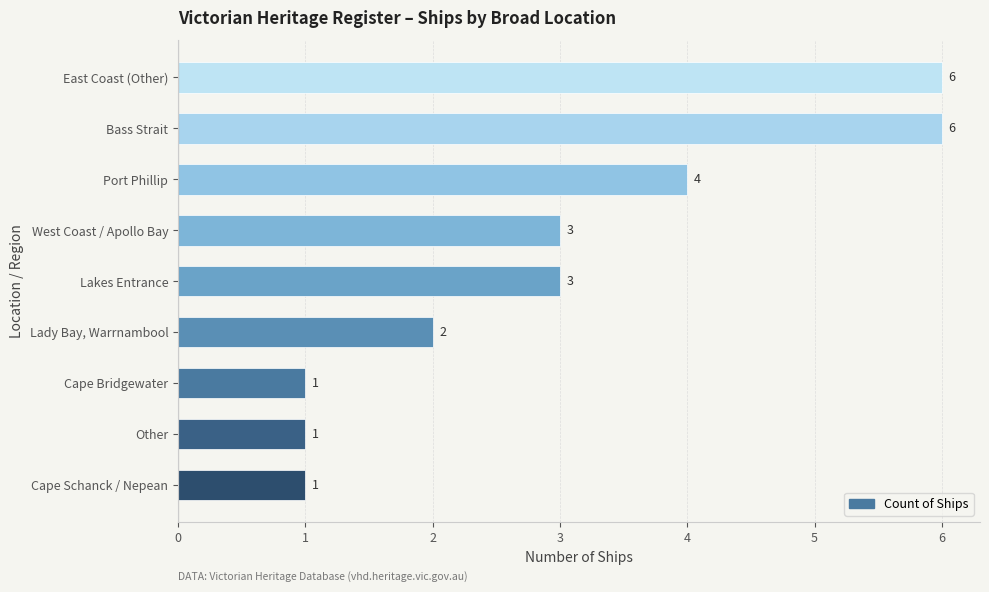

Reading bottom to top, extract all data points from this chart.

1	1	1	2	3	3	4	6	6